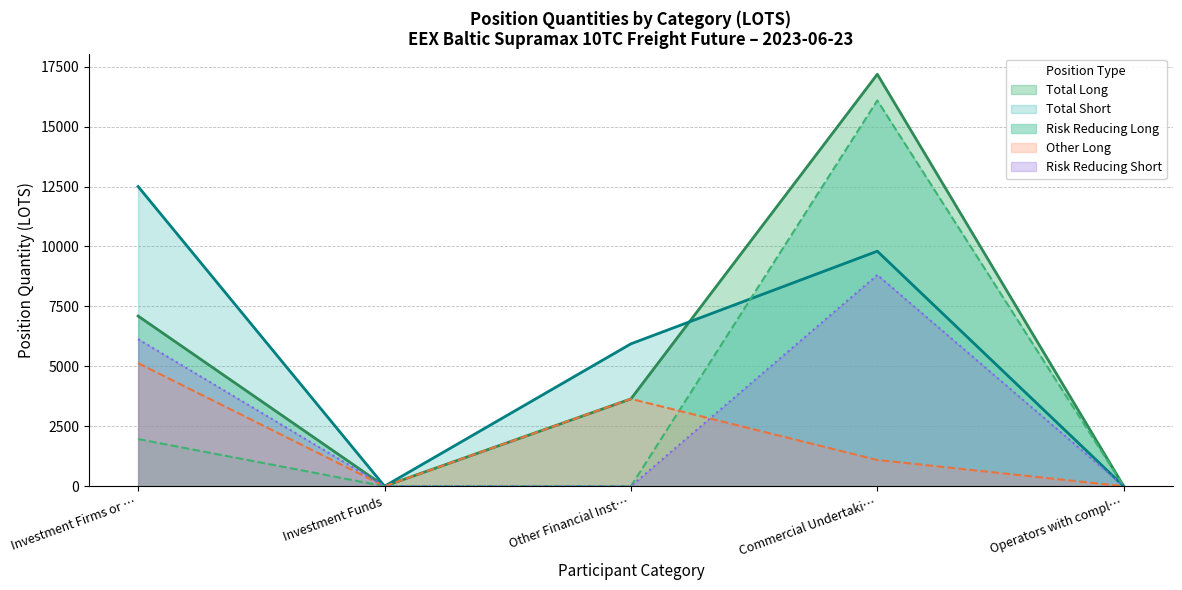

List the series in order of their peak value, lowest first.

Other Long, Risk Reducing Short, Total Short, Risk Reducing Long, Total Long